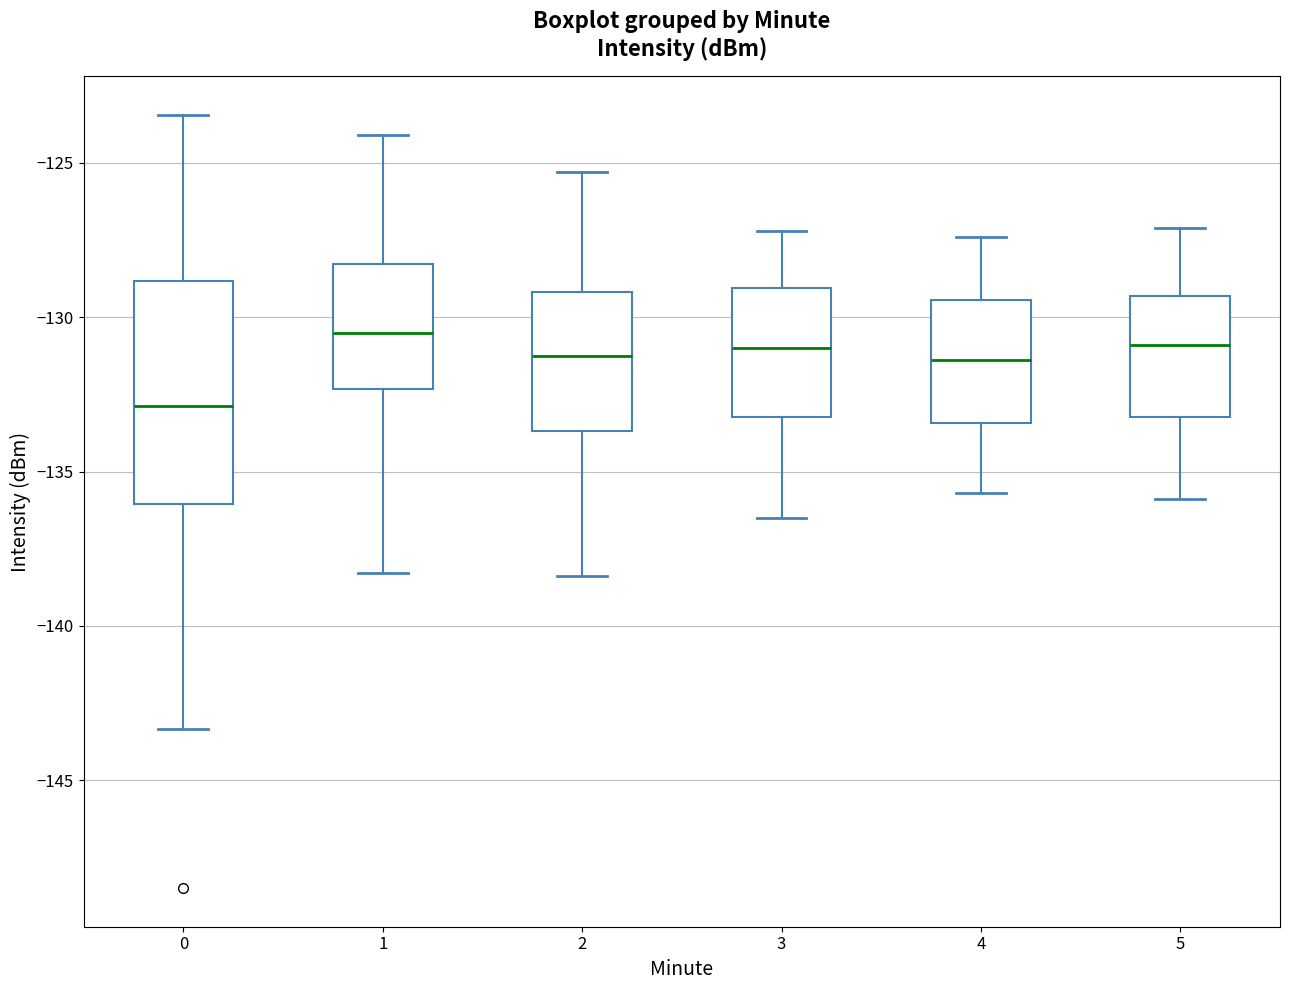

Reading left to right, transcribe this box plot: for each box, give where its median line is, the range the box spans, and where its two whiskers end, as read against the y-axis. The values are not printed on the chart, so give them approximately, as read against the axis.

0: median -133.0, box -136.0 to -129.0, whiskers -143.5 to -123.5
1: median -130.5, box -132.5 to -128.5, whiskers -138.5 to -124.0
2: median -131.0, box -133.5 to -129.0, whiskers -138.5 to -125.5
3: median -131.0, box -133.0 to -129.0, whiskers -136.5 to -127.0
4: median -131.5, box -133.5 to -129.5, whiskers -135.5 to -127.5
5: median -131.0, box -133.0 to -129.5, whiskers -136.0 to -127.0